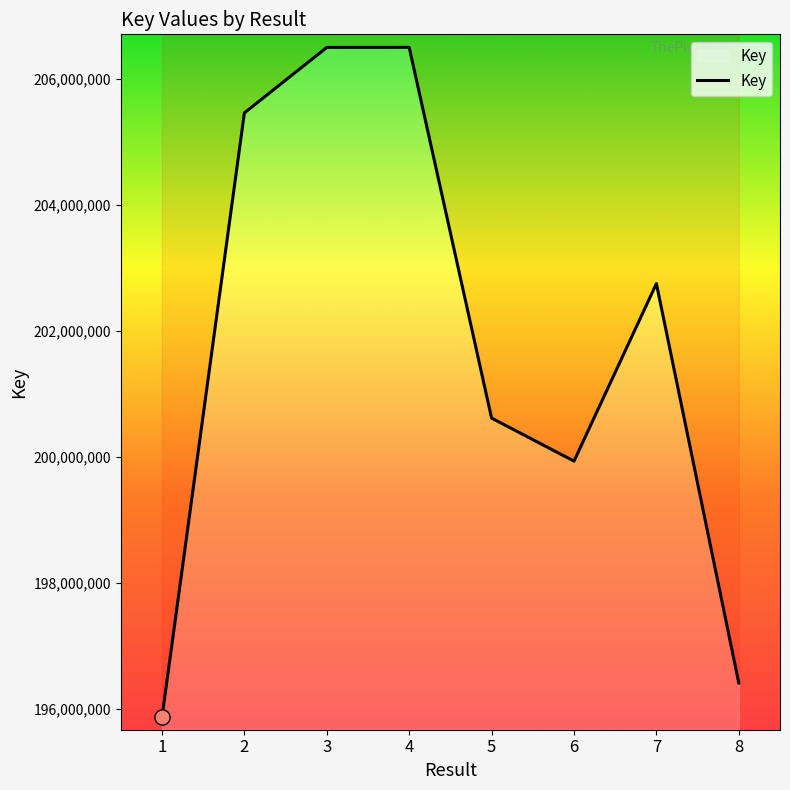

What is the change in value from 2 to 8?

-9045716